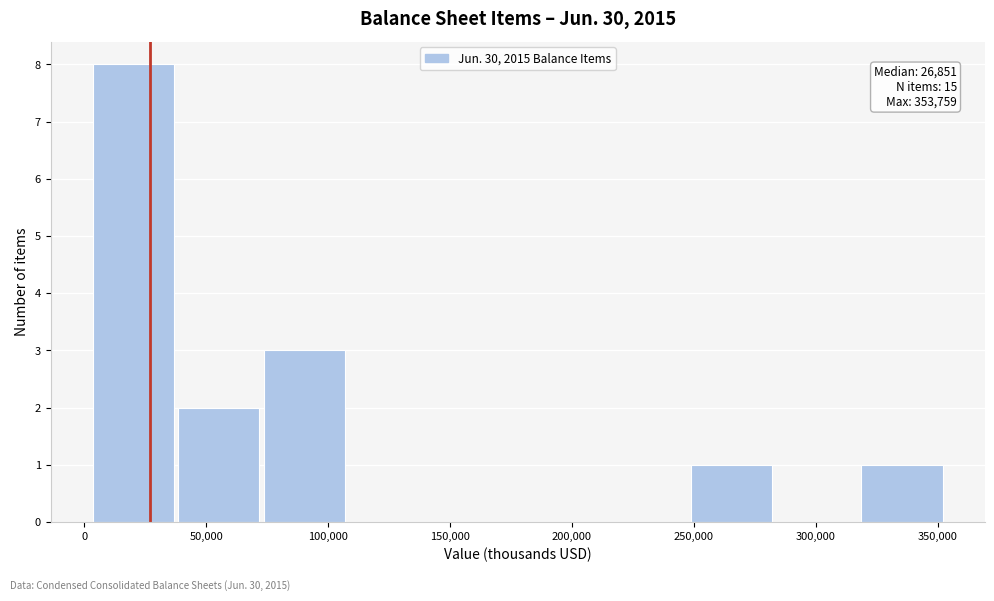

Which range on the x-axis has the tallest bar?

5000 to 40000